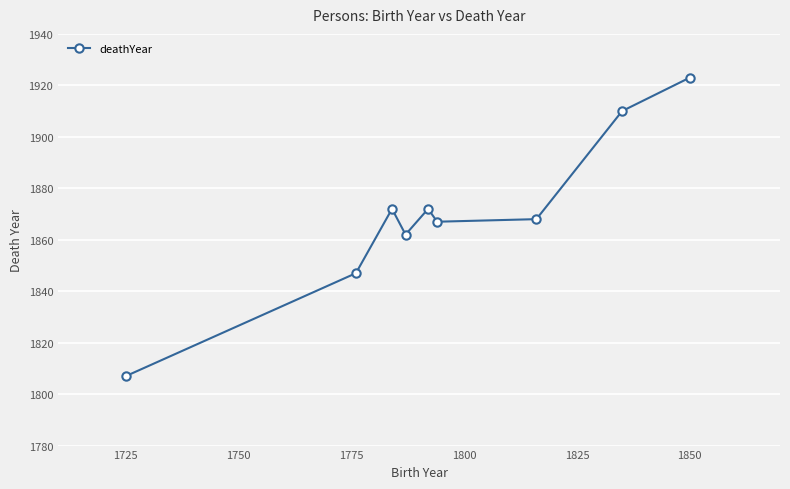

What is the sum of all values?

16828